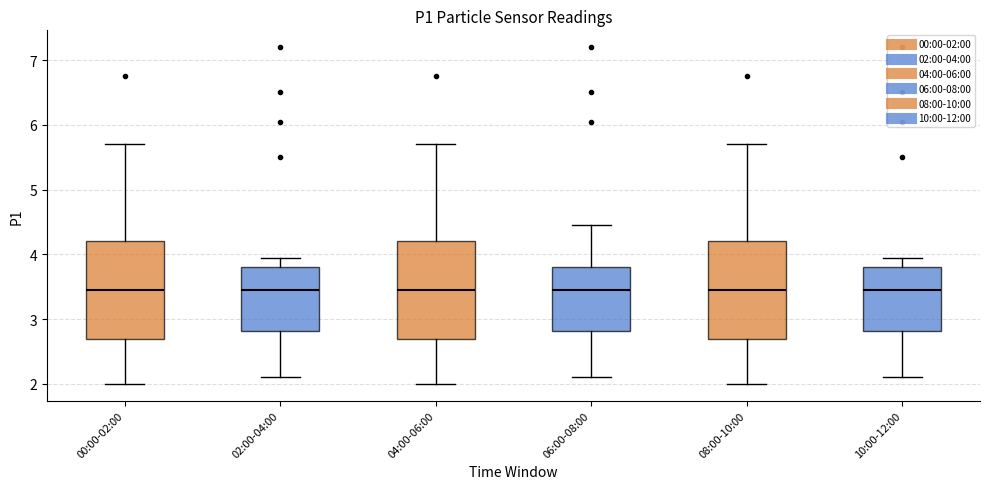

Reading left to right, transcribe this box plot: for each box, give where its median line is, the range the box spans, and where its two whiskers end, as read against the y-axis. The values are not printed on the chart, so give them approximately, as read against the axis.

00:00-02:00: median 3.4, box 2.7 to 4.2, whiskers 2.0 to 5.7
02:00-04:00: median 3.4, box 2.8 to 3.8, whiskers 2.1 to 4.0
04:00-06:00: median 3.4, box 2.7 to 4.2, whiskers 2.0 to 5.7
06:00-08:00: median 3.4, box 2.8 to 3.8, whiskers 2.1 to 4.5
08:00-10:00: median 3.4, box 2.7 to 4.2, whiskers 2.0 to 5.7
10:00-12:00: median 3.4, box 2.8 to 3.8, whiskers 2.1 to 4.0